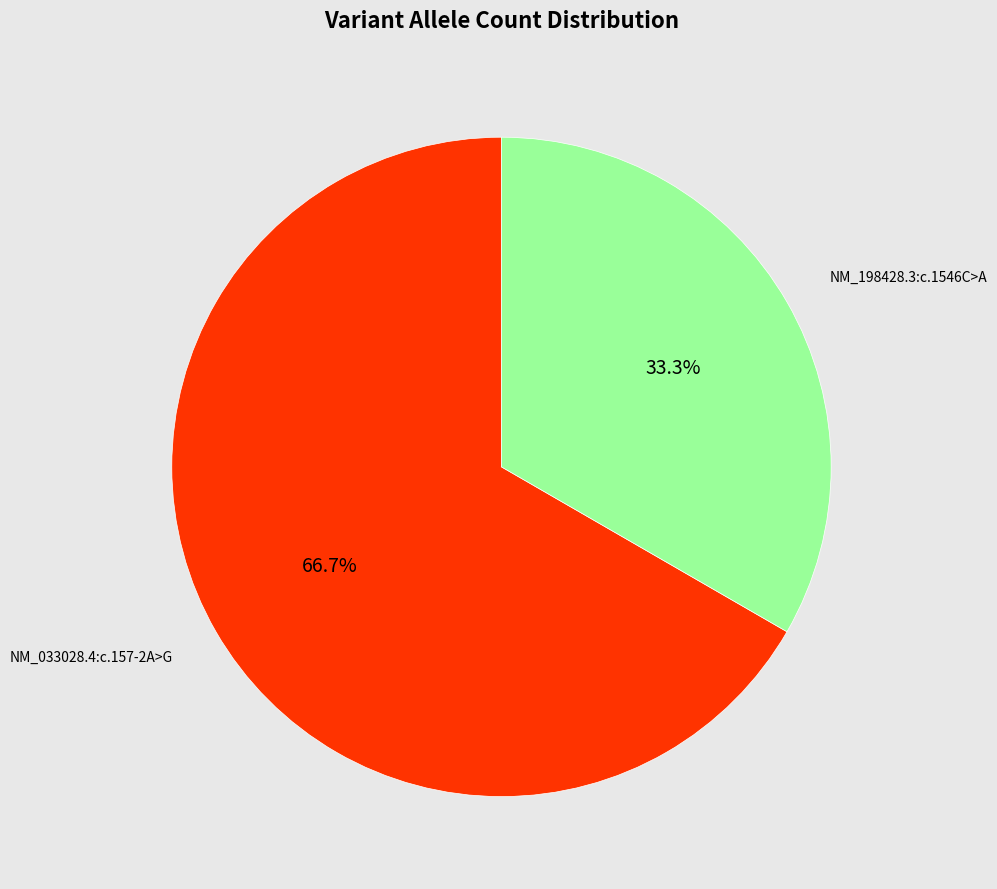

To the nearest percent, what is the difference between the largest and smallest slice percentages?

33%